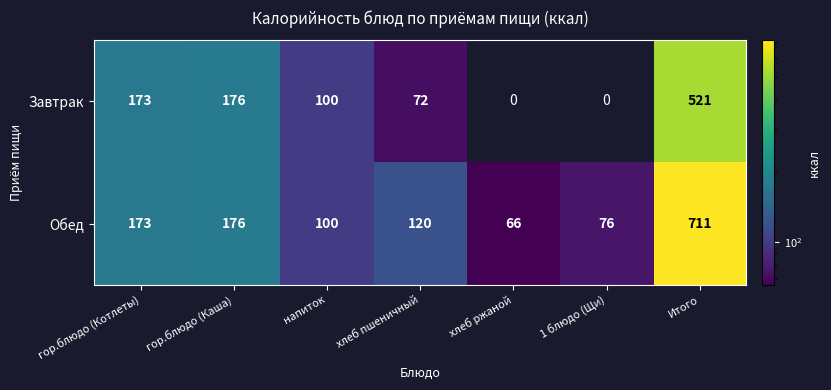

The Завтрак series shows 256 at гор.блюдо (Котлеты). True or false?

False